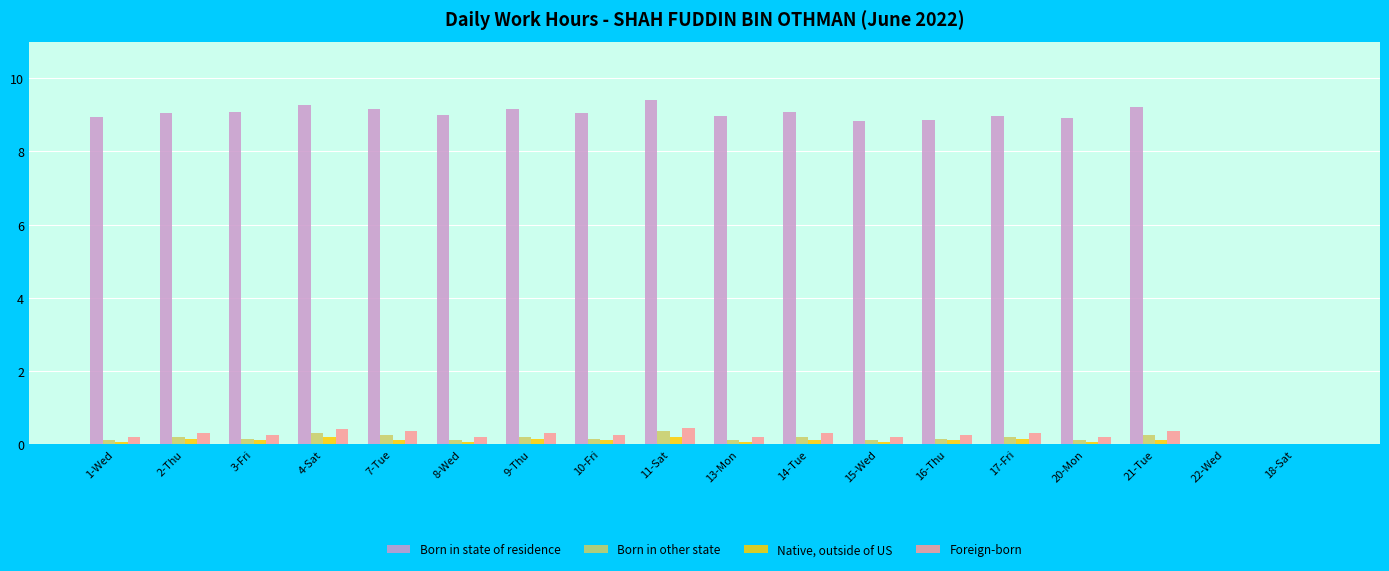

True or false: Born in state of residence has a value of 9.1 at 10-Fri.

True